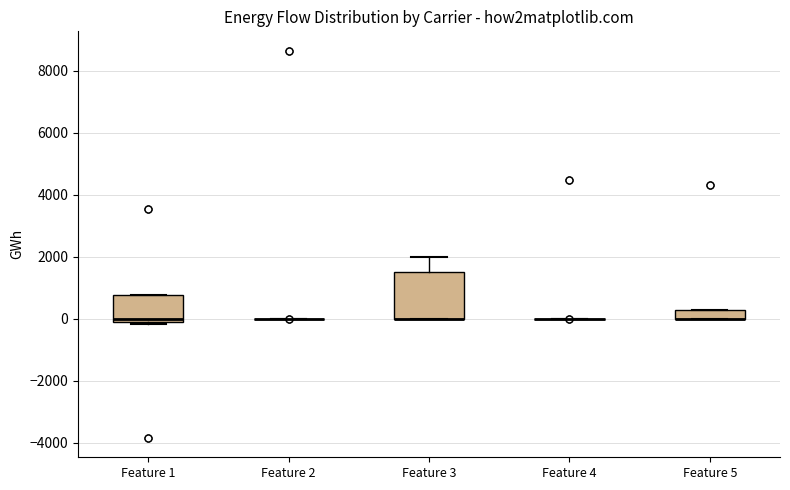

Which box is the tallest, from its lower edge to its upper edge?

Feature 3